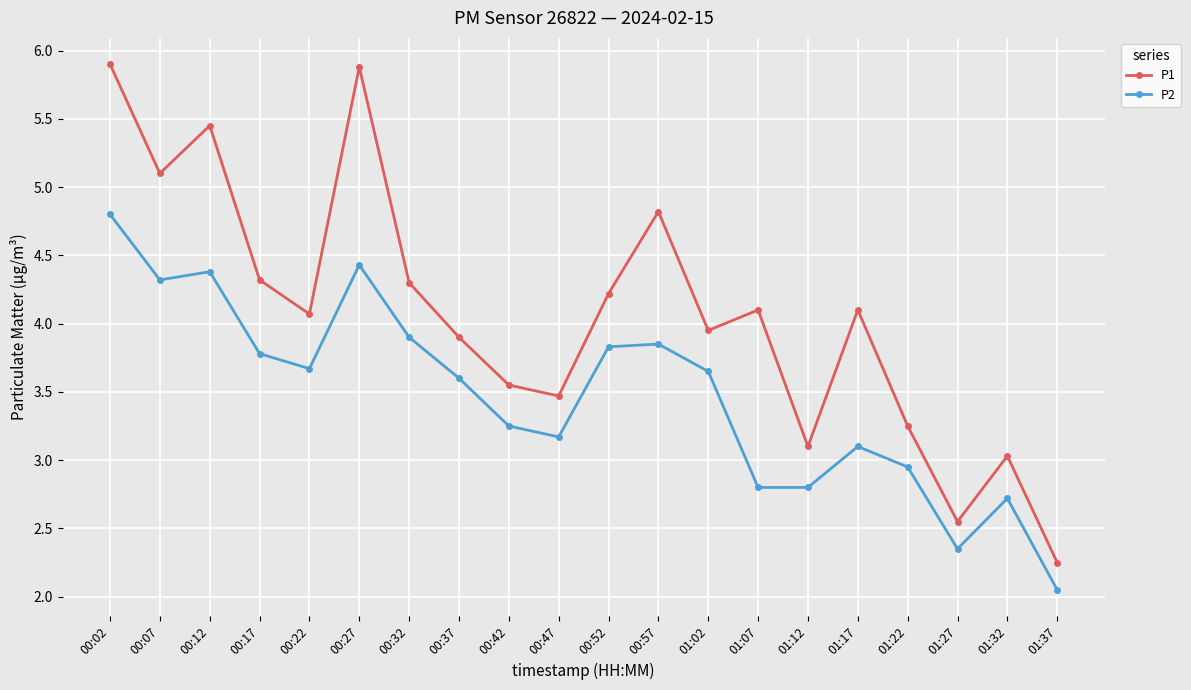

At which label is P2 closest to 3?

01:22